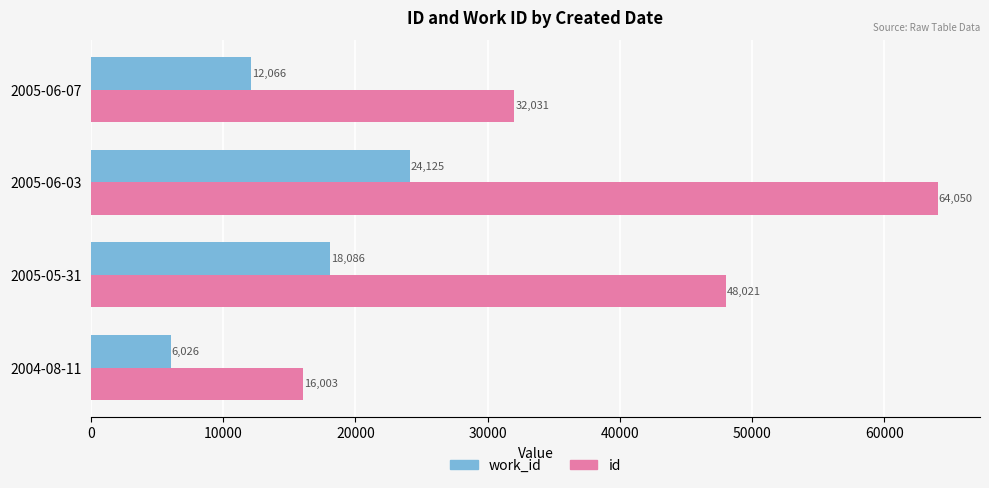

List the series in order of their peak value, highest first.

id, work_id